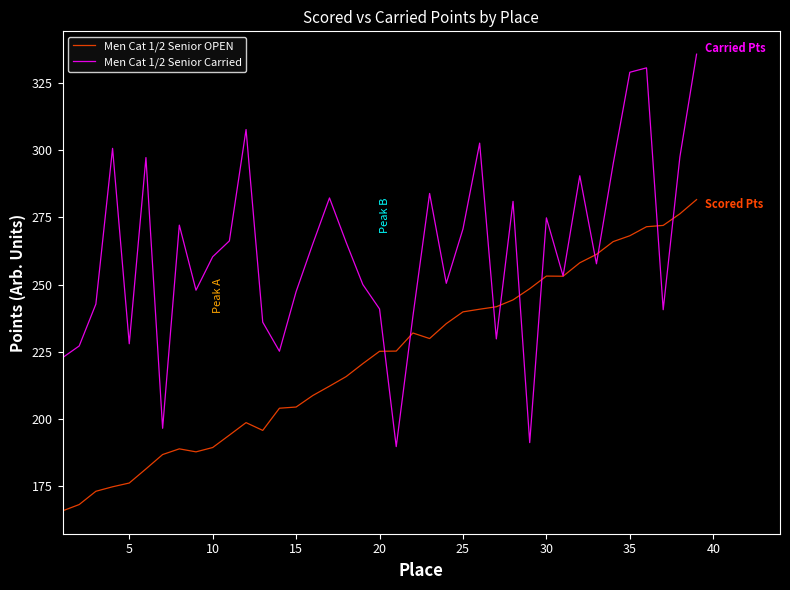

True or false: Men Cat 1/2 Senior Carried has more than 1 interior local peaks.

True